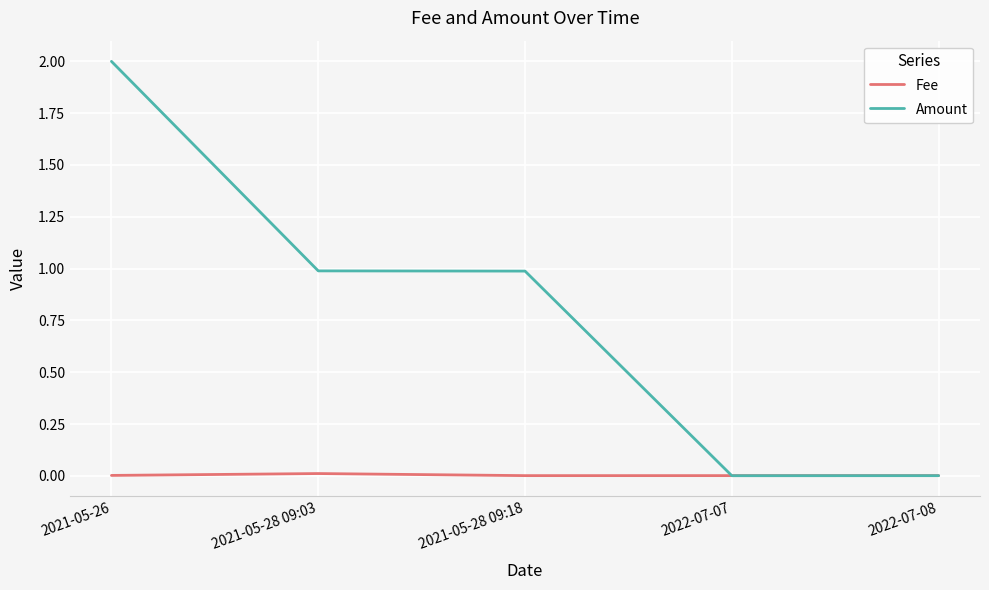

Which series has the largest total across all categories?

Amount